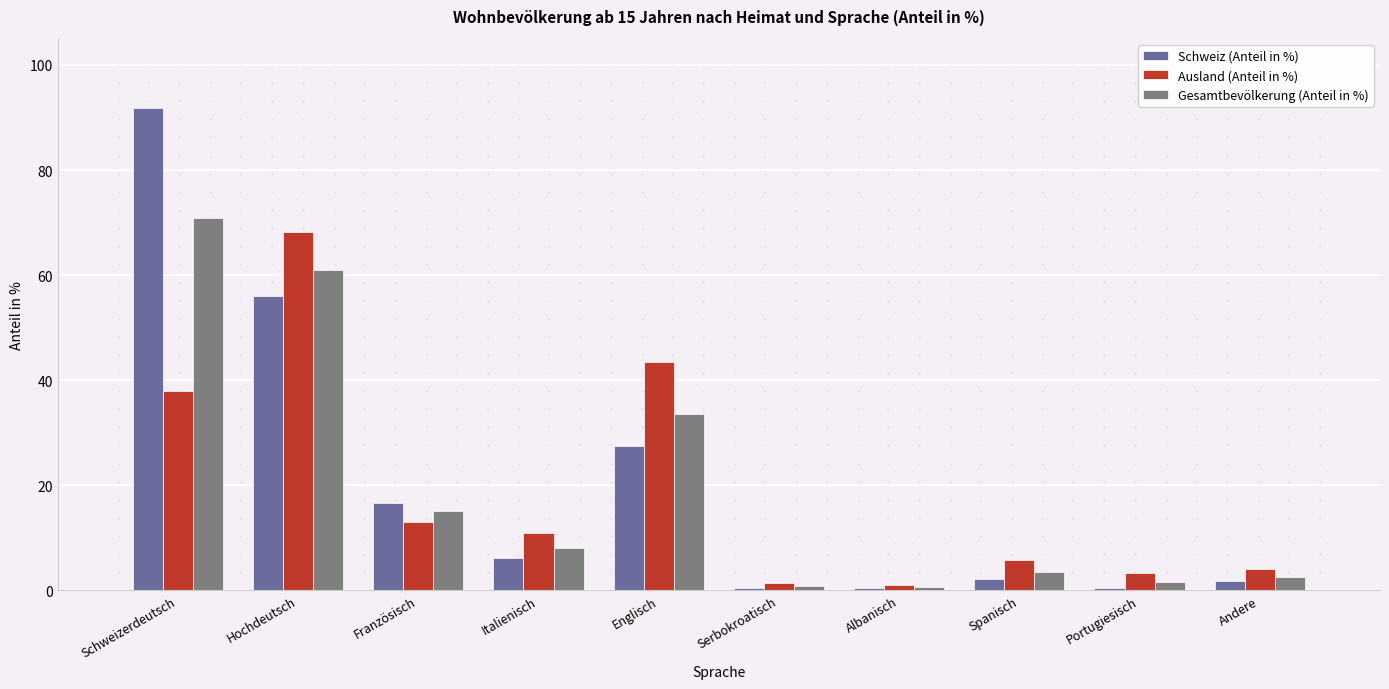

What are all the series names shown in the legend?

Schweiz (Anteil in %), Ausland (Anteil in %), Gesamtbevölkerung (Anteil in %)